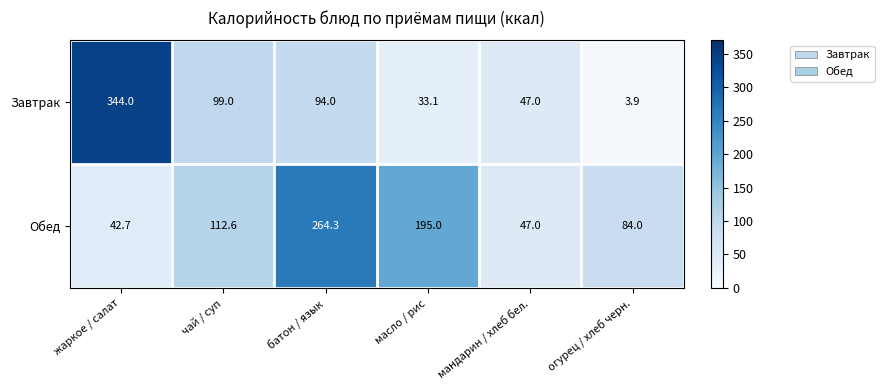

Count the number of categories in the chart.

6